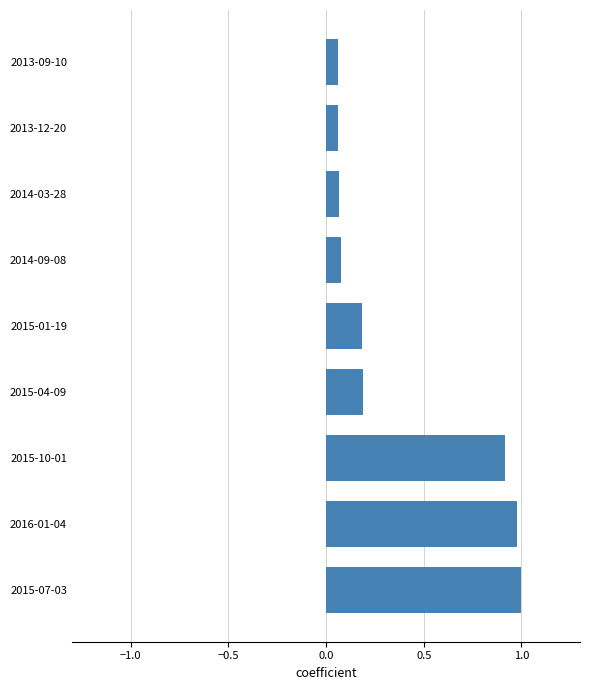

How many categories are shown in the chart?

9